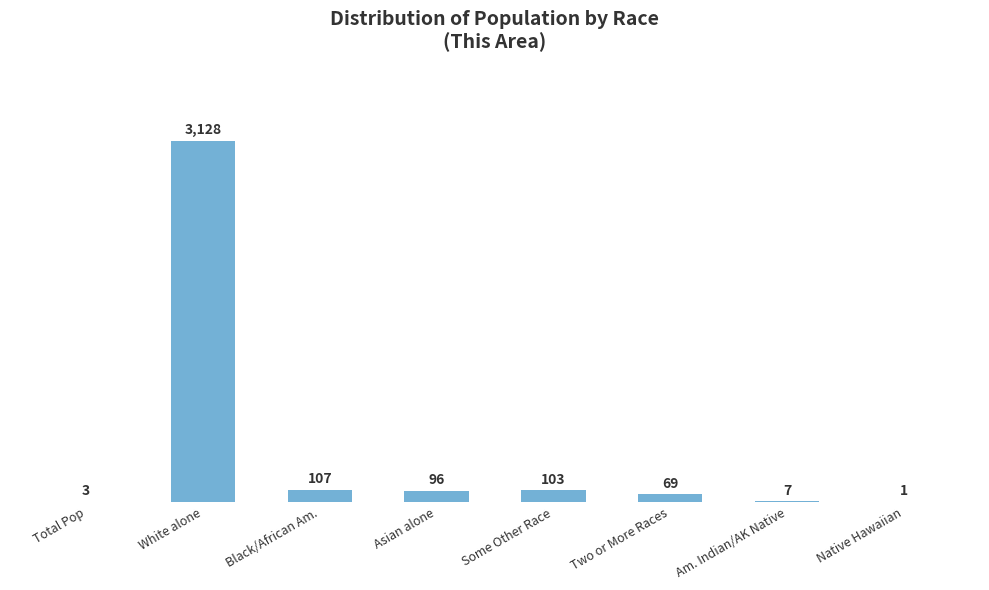

The value at Two or More Races is 69. True or false?

True